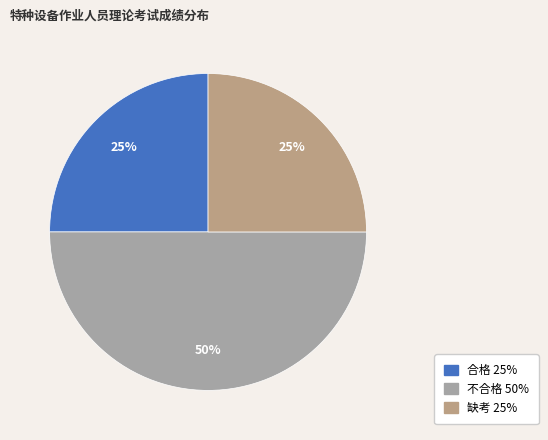

Count the number of slices in the pie.

3